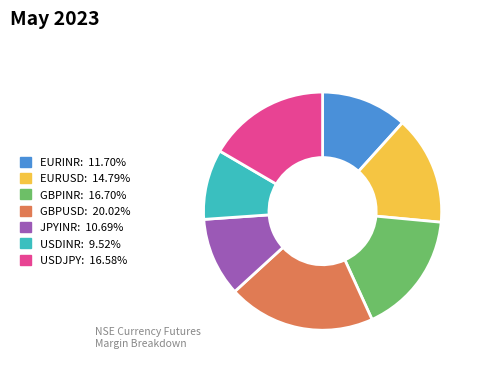

What is the largest slice in the pie chart?

GBPUSD